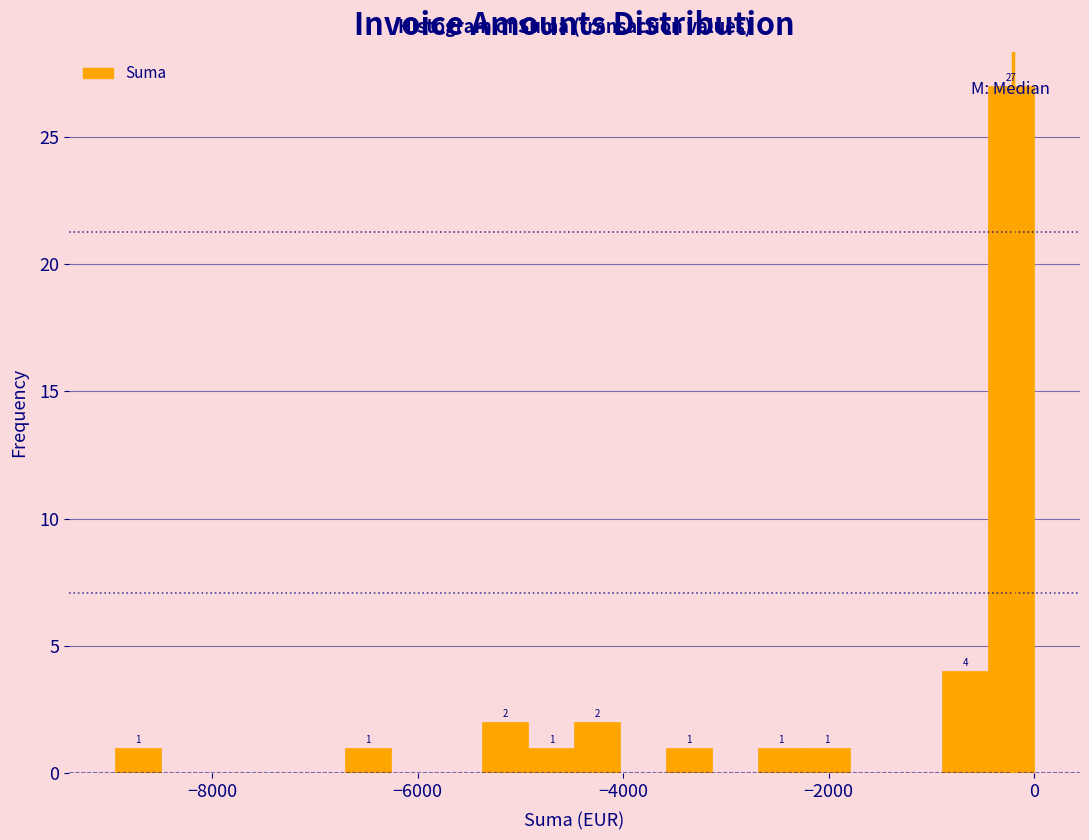

Around what value on the x-axis is the tallest bar? Give the approximate position of its centre, as read against the axis.

-200